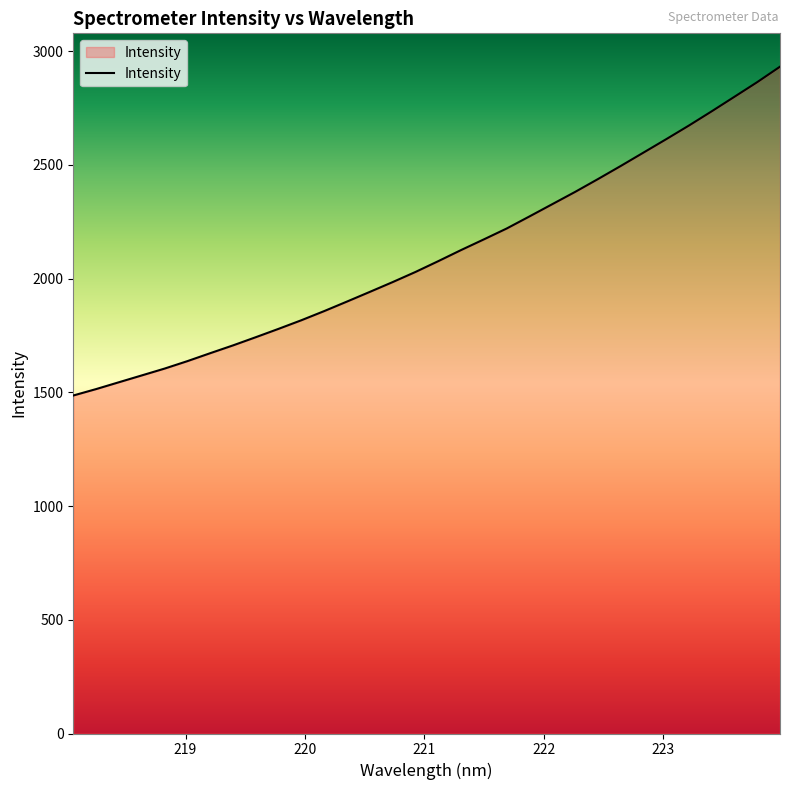

What is the difference between the maximum and minimum values?

1445.7